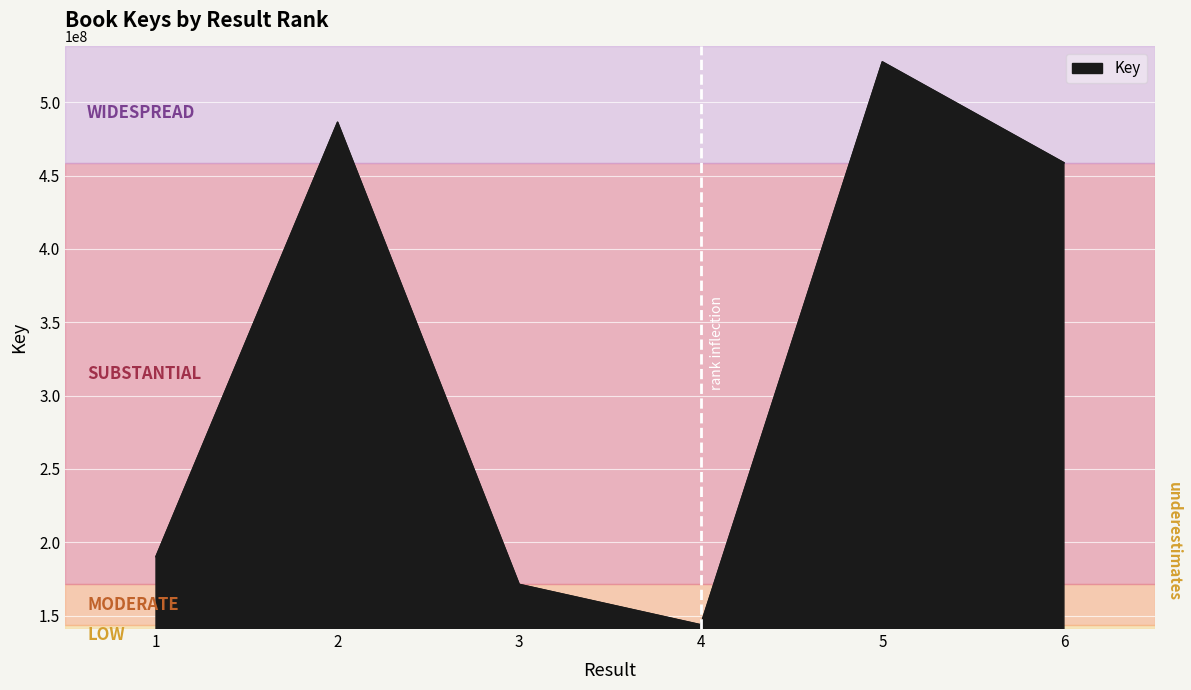

List the labels in order of value, largest first.

5, 2, 6, 1, 3, 4